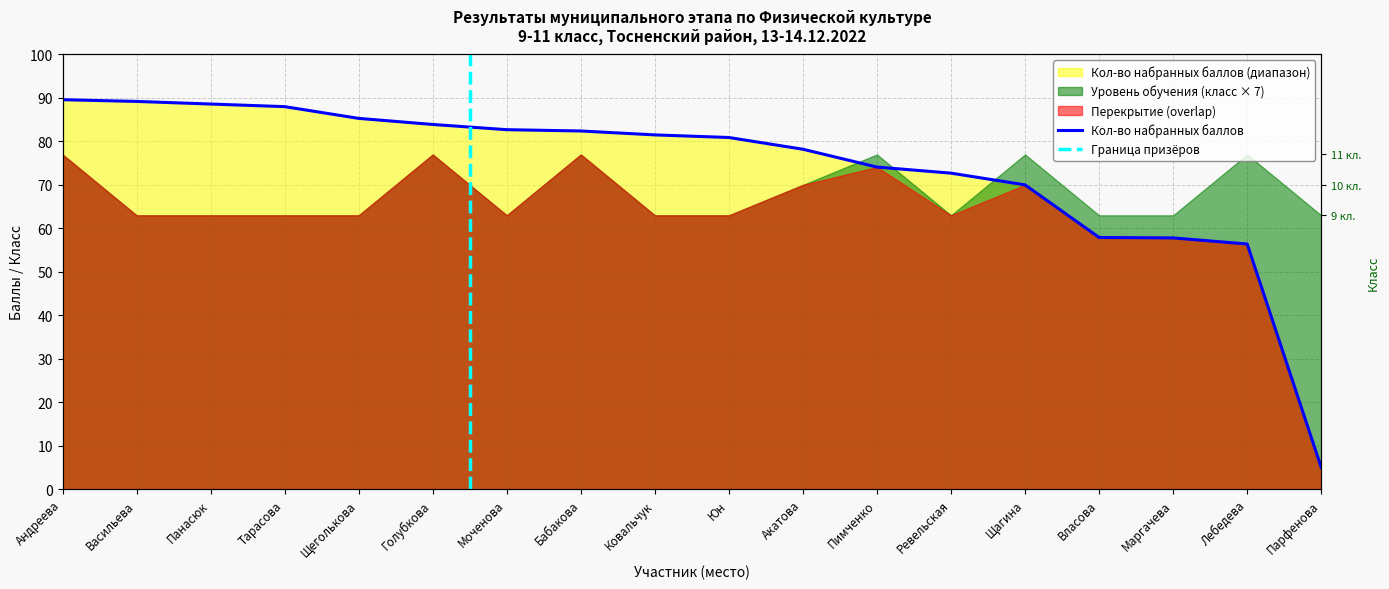

List the labels in order of value, smallest first.

Парфенова, Лебедева, Маргачева, Власова, Щагина, Ревельская, Пимченко, Акатова, Юн, Ковальчук, Бабакова, Моченова, Голубкова, Щеголькова, Тарасова, Панасюк, Васильева, Андреева